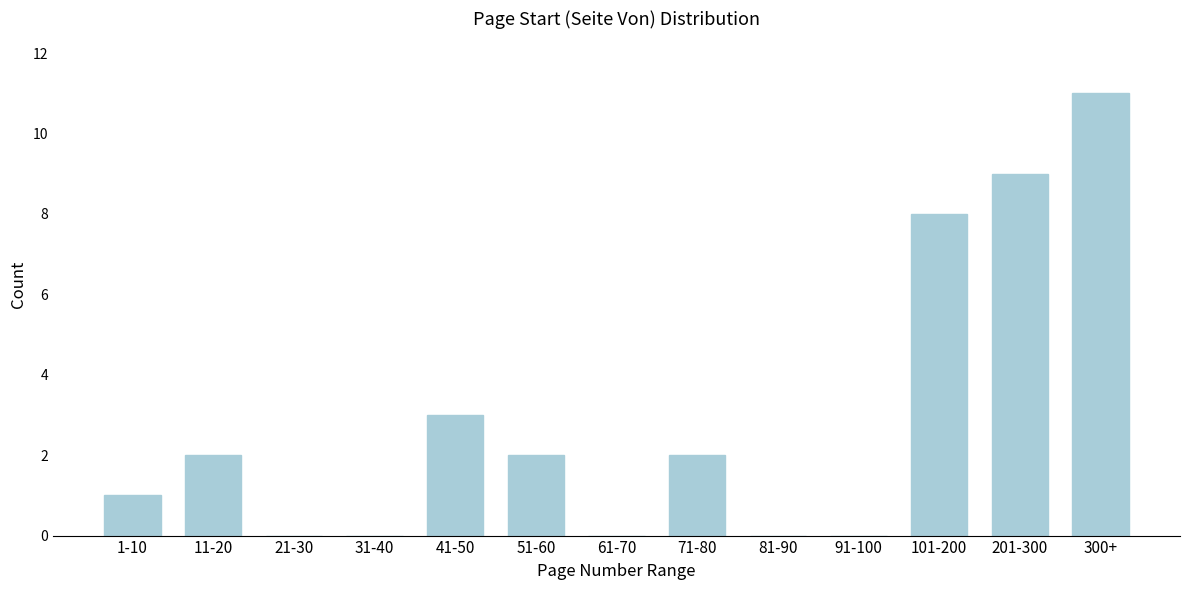

Reading left to right, extract all data points from this chart.

1-10=1	11-20=2	21-30=0	31-40=0	41-50=3	51-60=2	61-70=0	71-80=2	81-90=0	91-100=0	101-200=8	201-300=9	300+=11